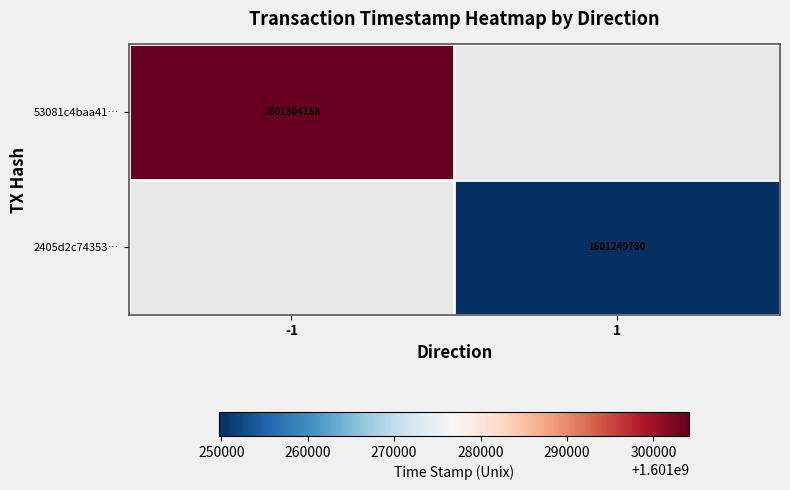

The value of 53081c4baa41… at -1 is 504117956. True or false?

False